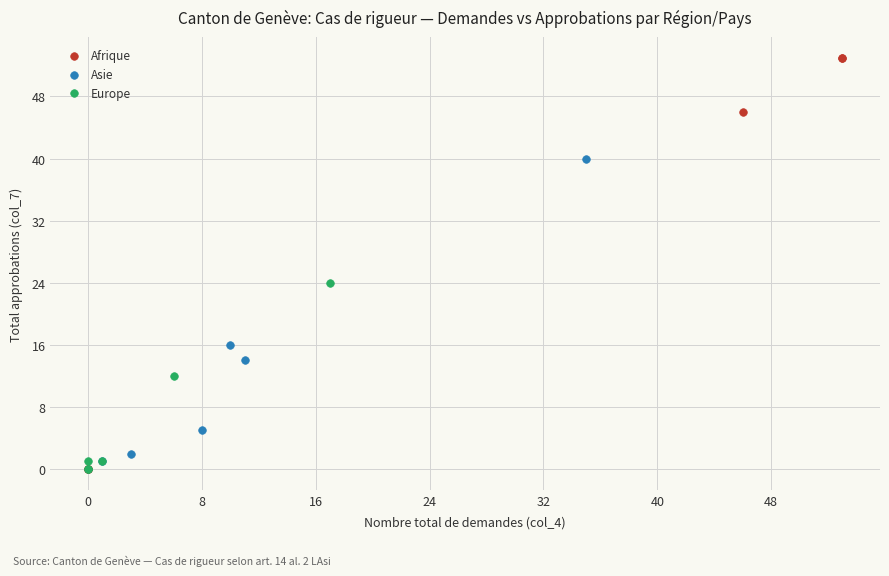

Which series has the largest Y range (max minus min)?

Afrique